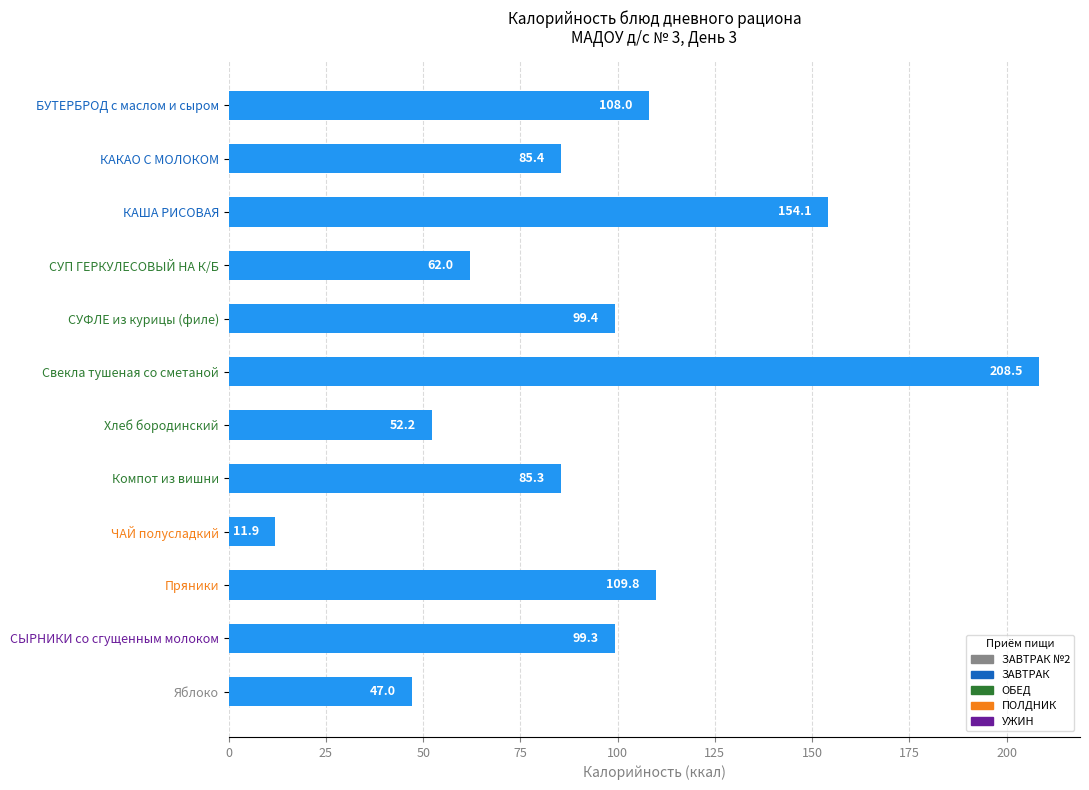

Are the bars horizontal?

Yes